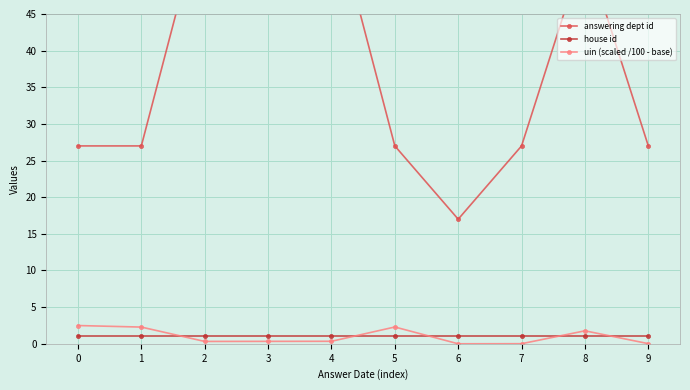

True or false: answering dept id has more than 2 interior local peaks.

False